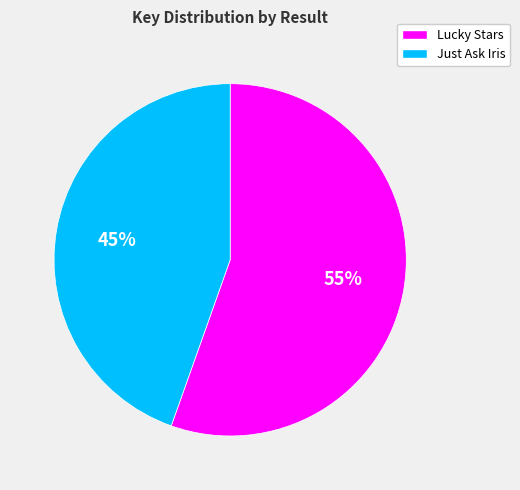

What is the largest slice in the pie chart?

Lucky Stars